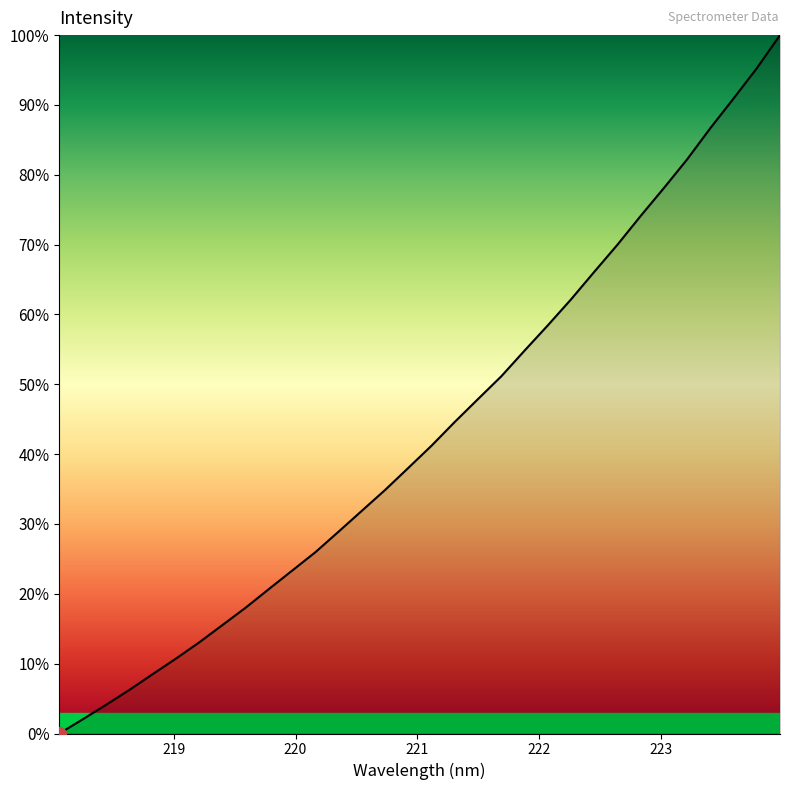

List the labels in order of value, largest first.

223.9802, 223.7895, 223.5987, 223.408, 223.2172, 223.0264, 222.8355, 222.6447, 222.4538, 222.263, 222.0721, 221.8812, 221.6902, 221.4993, 221.3083, 221.1174, 220.9264, 220.7354, 220.5444, 220.3533, 220.1623, 219.9712, 219.7801, 219.589, 219.3979, 219.2067, 219.0156, 218.8244, 218.6332, 218.442, 218.2508, 218.0596